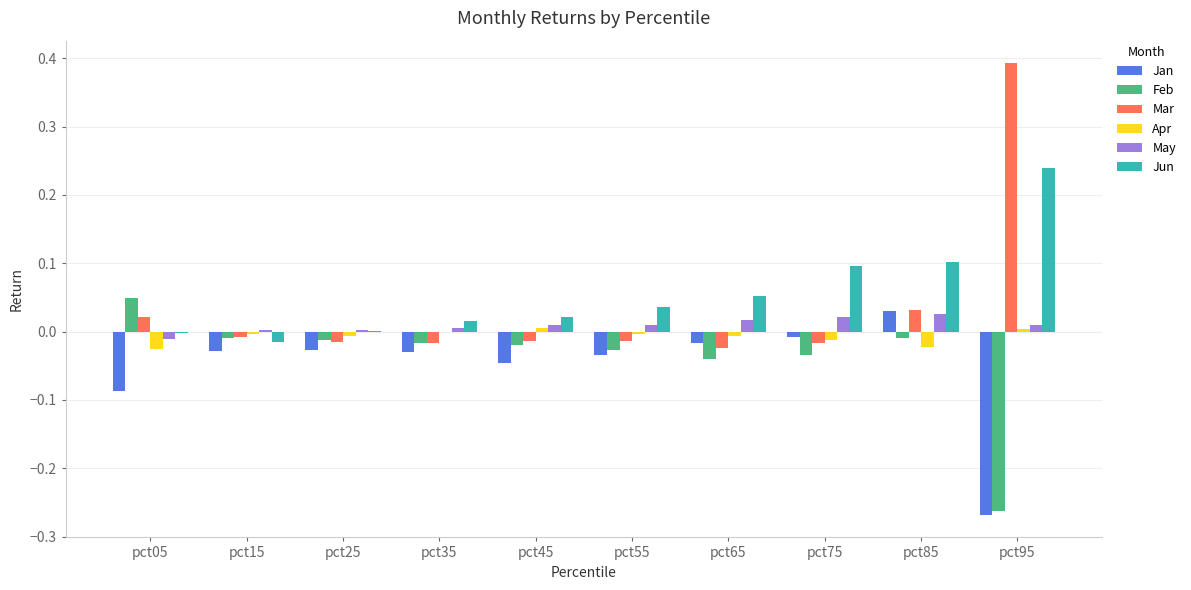

Is the value of Feb at pct55 greater than the value of Mar at pct95?

No